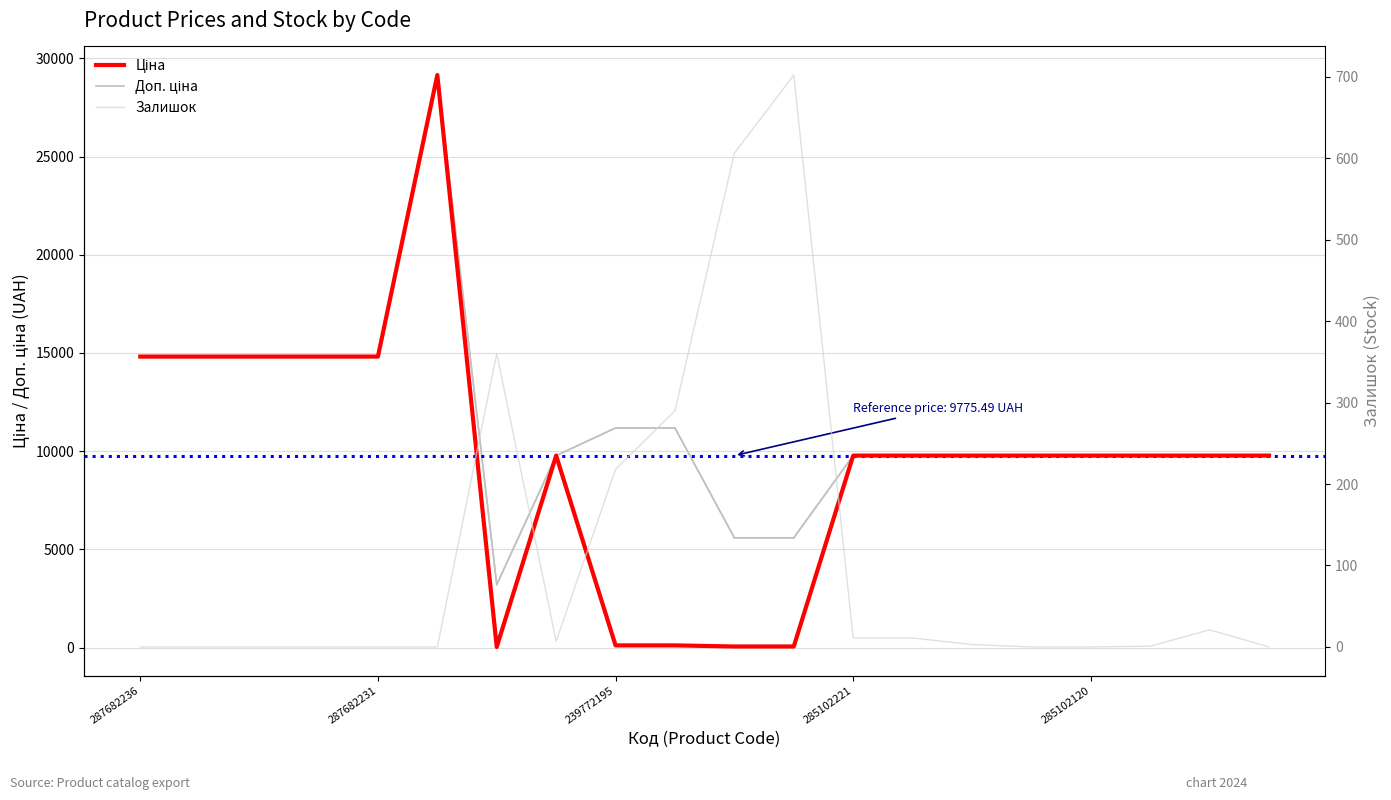

Rank the series by their average value, from highest to lowest.

Доп. ціна, Ціна, Залишок